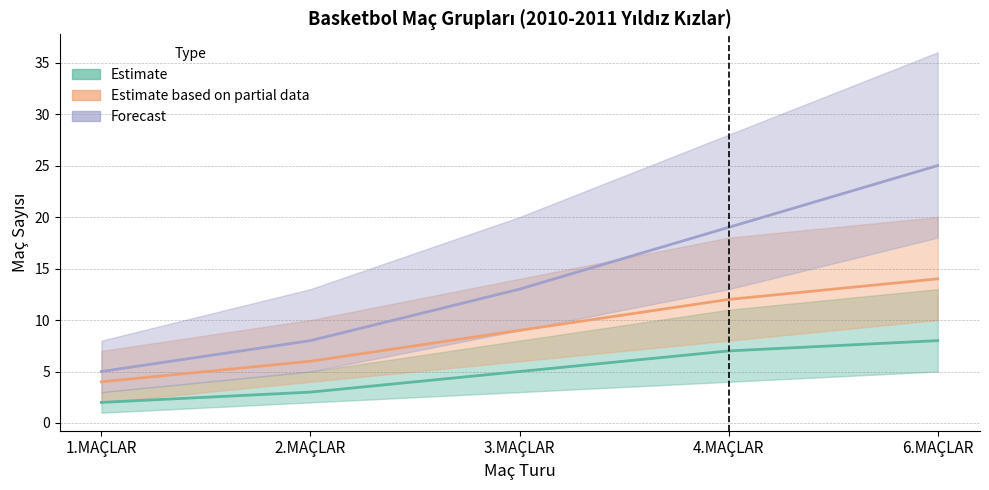

Reading left to right, list all the values displayed in this chart.

Estimate: 1.MAÇLAR=2	2.MAÇLAR=3	3.MAÇLAR=5	4.MAÇLAR=7	6.MAÇLAR=8
Estimate based on partial data: 1.MAÇLAR=4	2.MAÇLAR=6	3.MAÇLAR=9	4.MAÇLAR=12	6.MAÇLAR=14
Forecast: 1.MAÇLAR=5	2.MAÇLAR=8	3.MAÇLAR=13	4.MAÇLAR=19	6.MAÇLAR=25